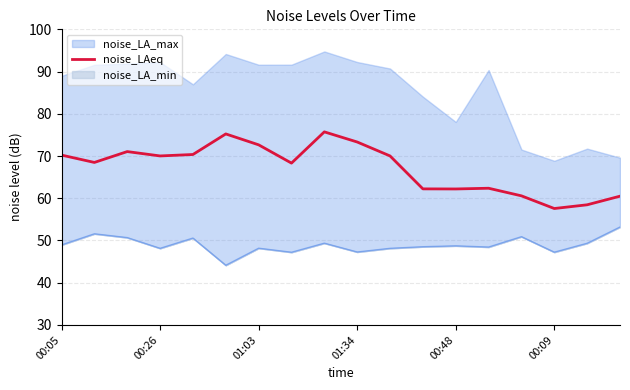

The noise_LAeq series shows 34.2 at 00:48. True or false?

False